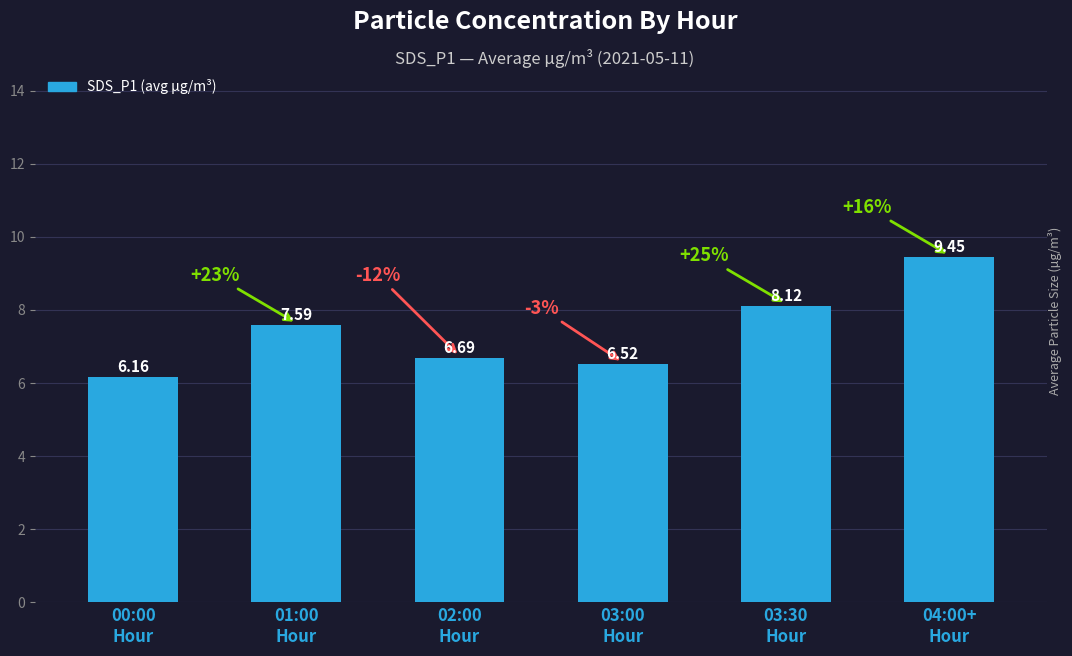

Does the chart contain stacked bars?

No